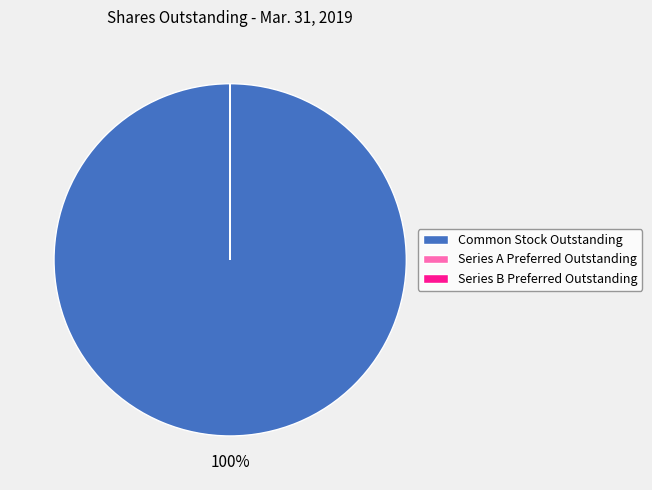

What is the largest slice in the pie chart?

Common Stock Outstanding